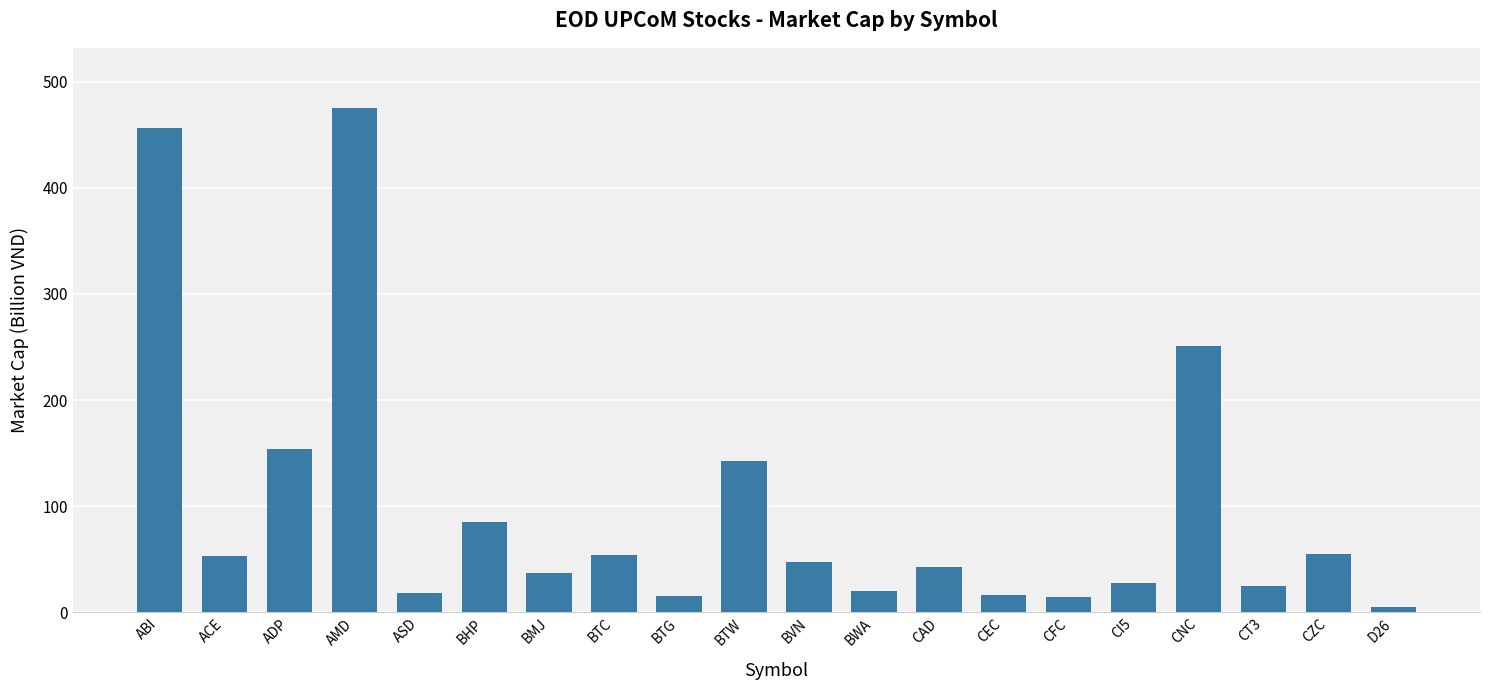

What is the maximum value shown in the chart?

475.1